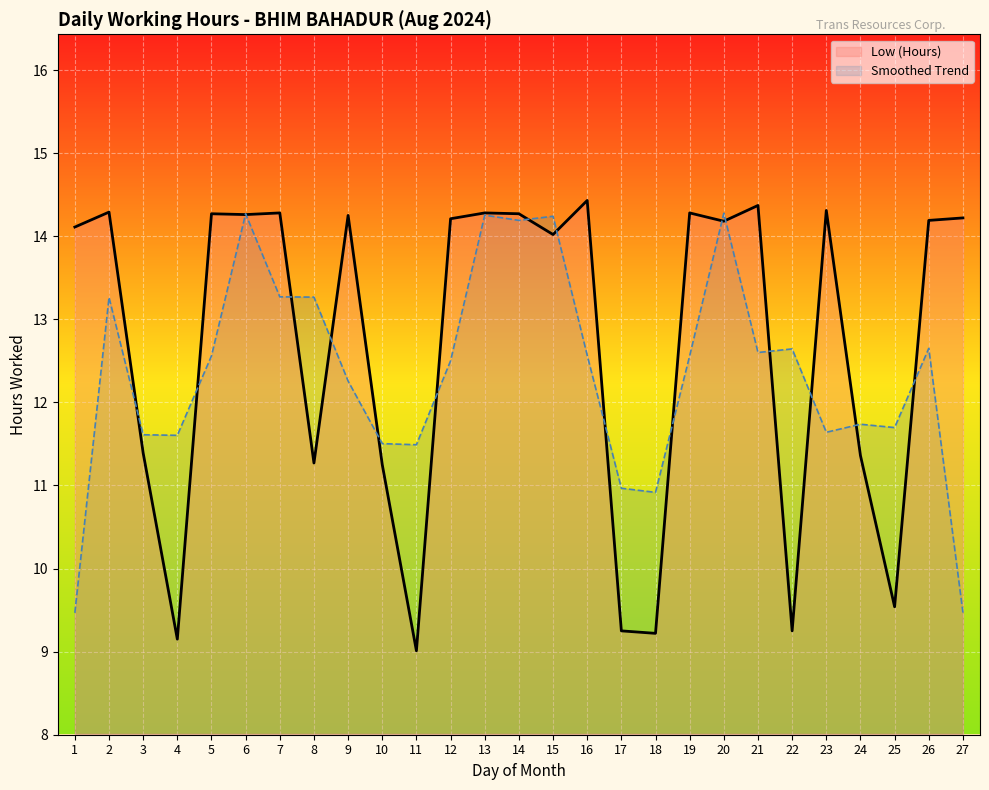

How many distinct data groups are displayed?

2